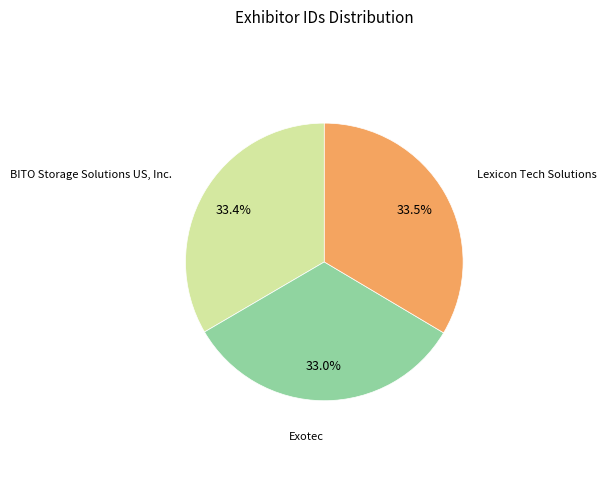

To the nearest percent, what is the combined percentage of BITO Storage Solutions US, Inc. and Lexicon Tech Solutions?

67%